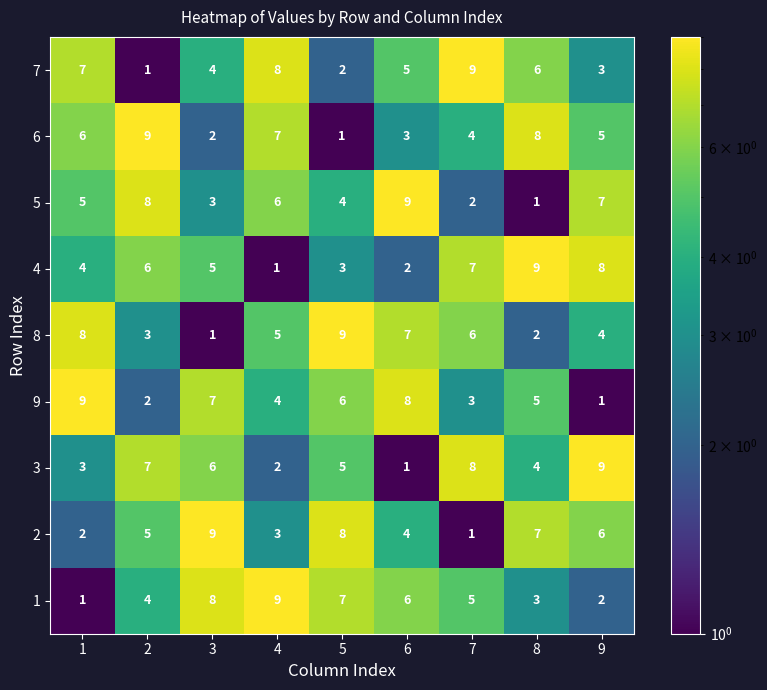

At how many categories does at least one series exceed 3?

9